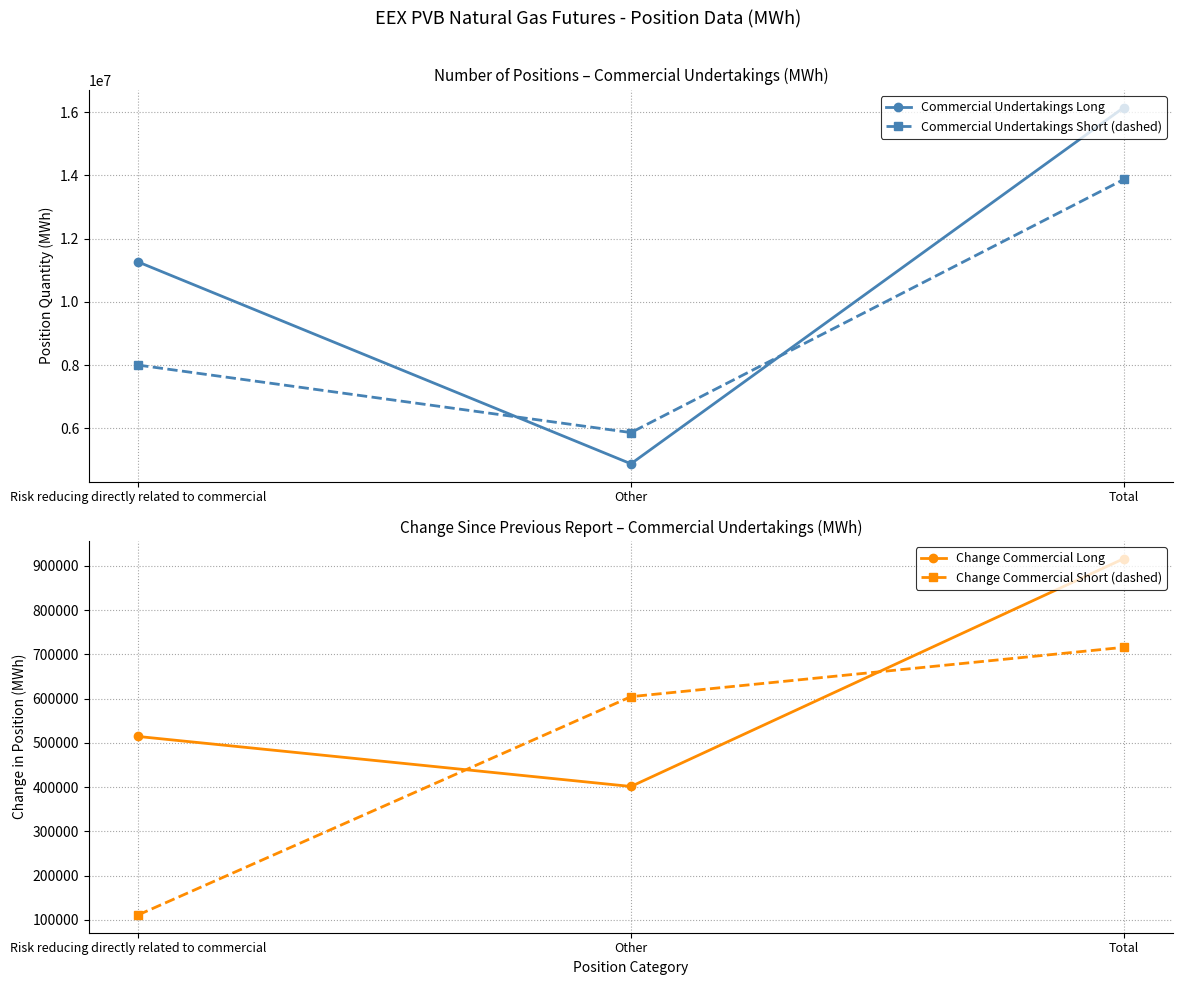

Rank the series by their maximum value, from highest to lowest.

Commercial Undertakings Long, Commercial Undertakings Short (dashed), Change Commercial Long, Change Commercial Short (dashed)